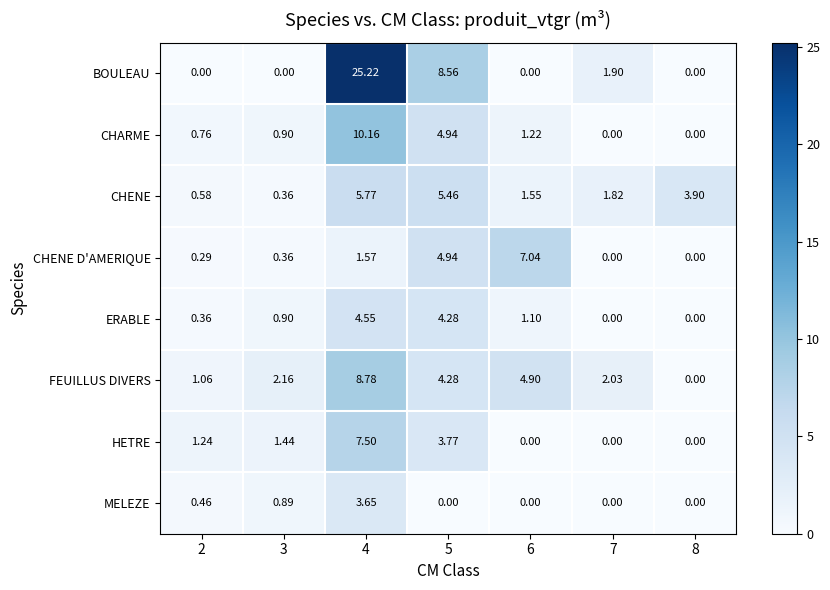

Which series has the largest total across all categories?

BOULEAU